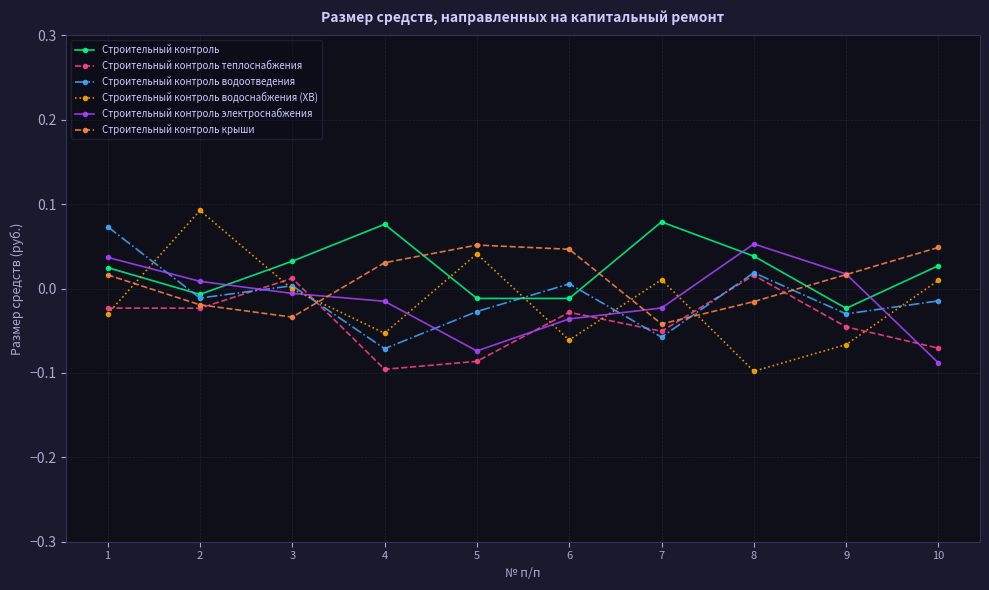

Is the value of Строительный контроль крыши at 9 greater than the value of Строительный контроль теплоснабжения at 1?

Yes